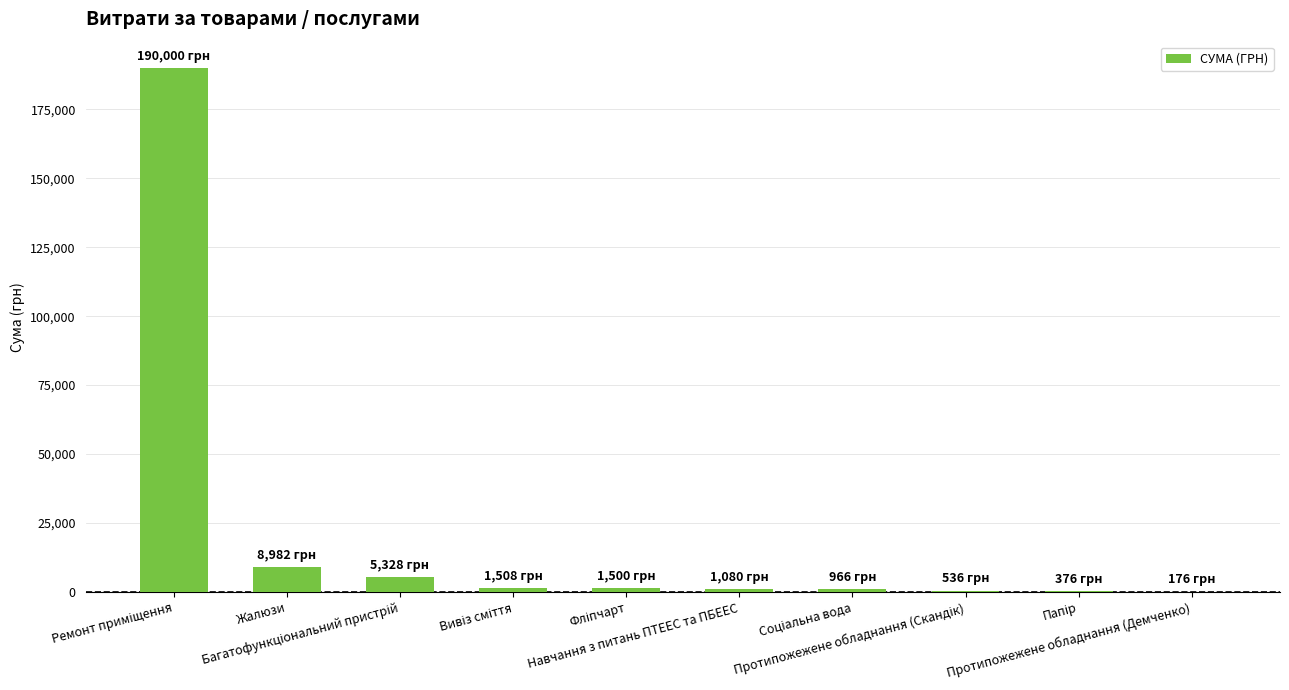

What is the maximum value shown in the chart?

190000.0